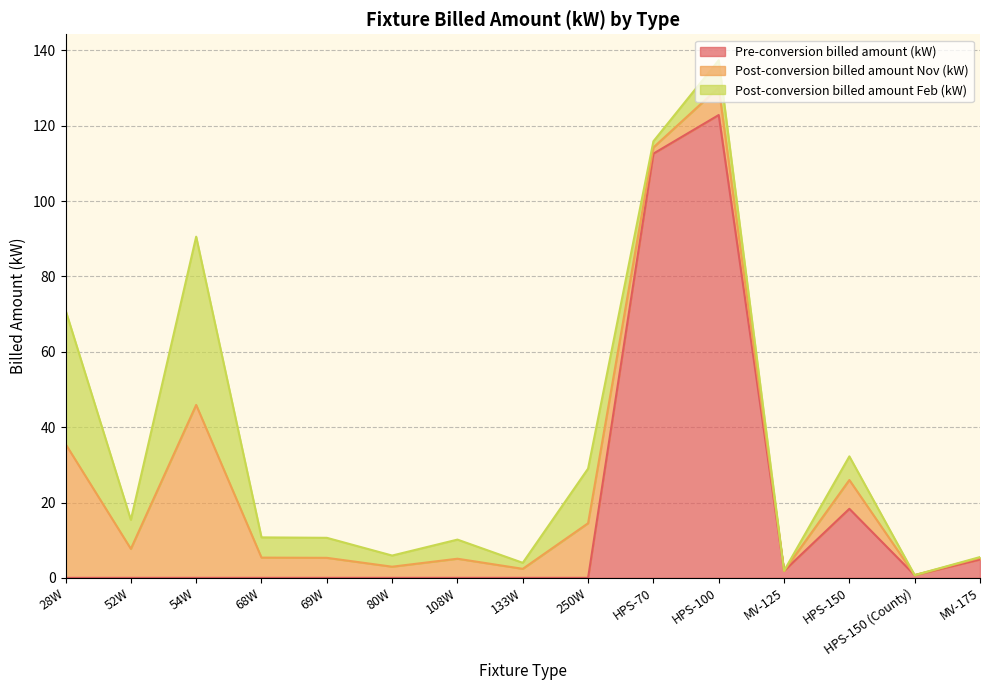

How many interior local valleys does the Pre-conversion billed amount (kW) series have?

2